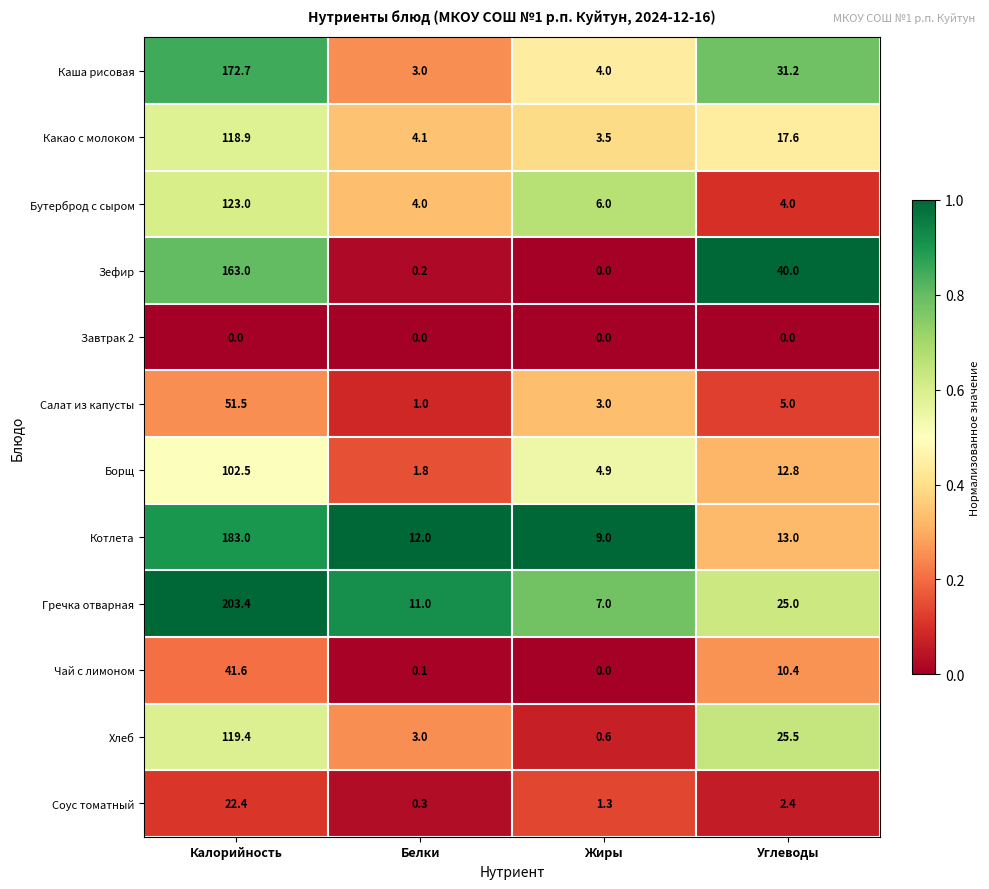

Is it true that Салат из капусты equals 5.0 at Углеводы?

True